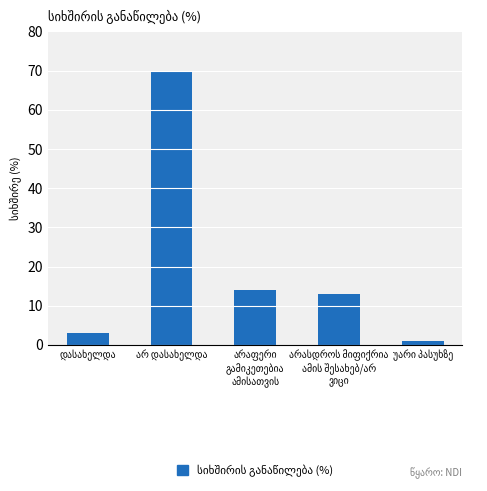

What is the difference between the maximum and minimum values?

69